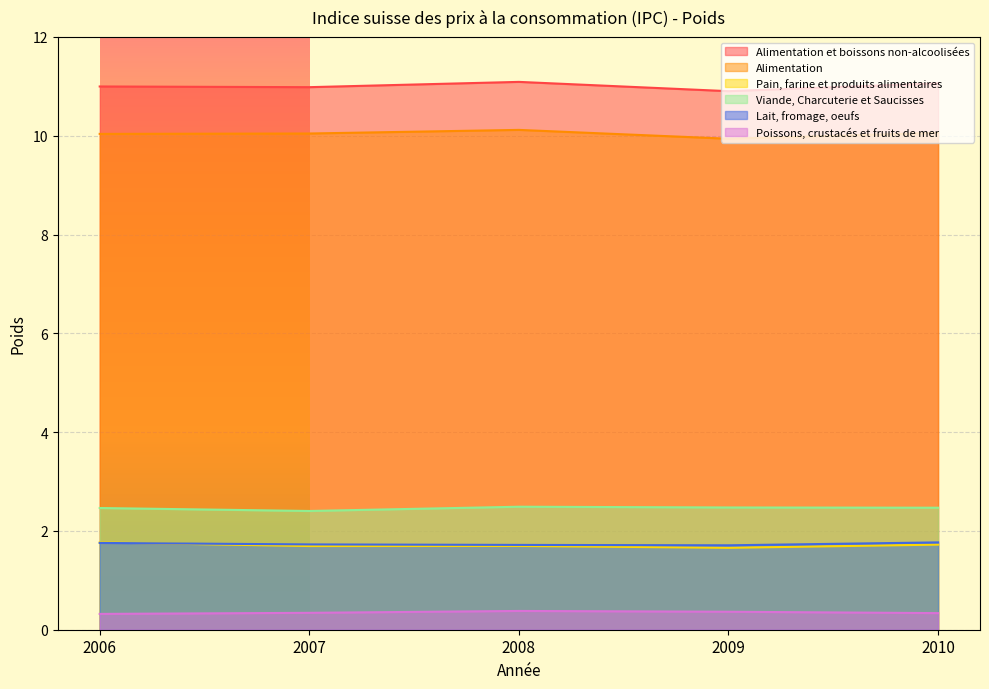

Where is Pain, farine et produits alimentaires nearest to the value 1?

2009